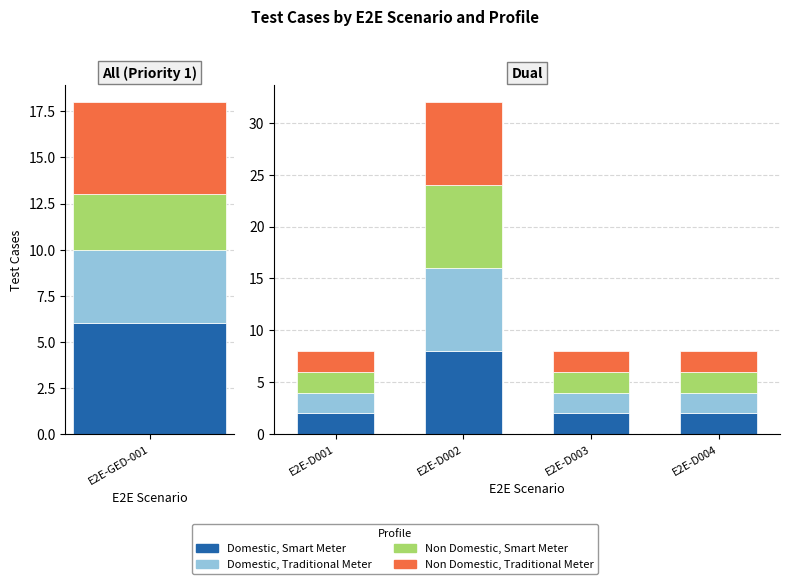

The Non Domestic, Traditional Meter series shows 2 at E2E-D002. True or false?

False